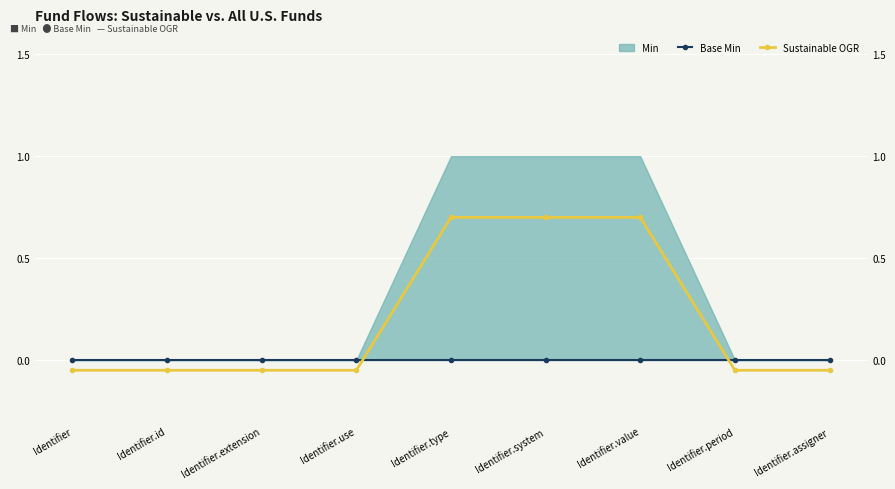

Where does the Sustainable OGR series first go above 0?

Identifier.type